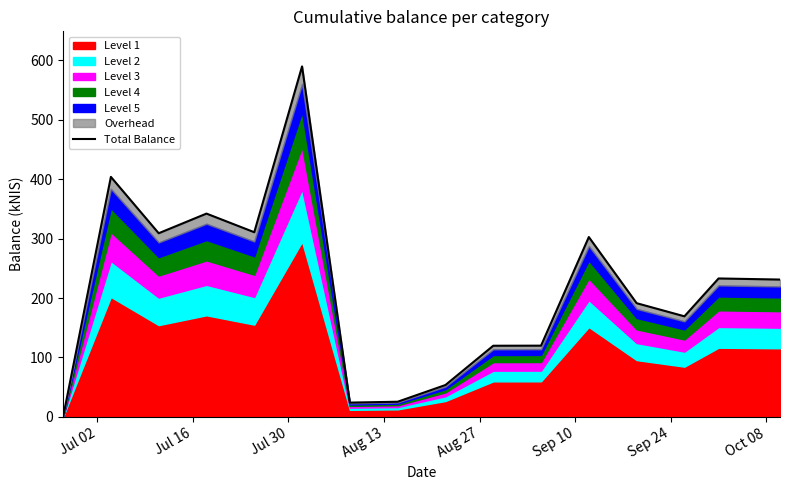

What is the value of the 9th point from the left?

53.7